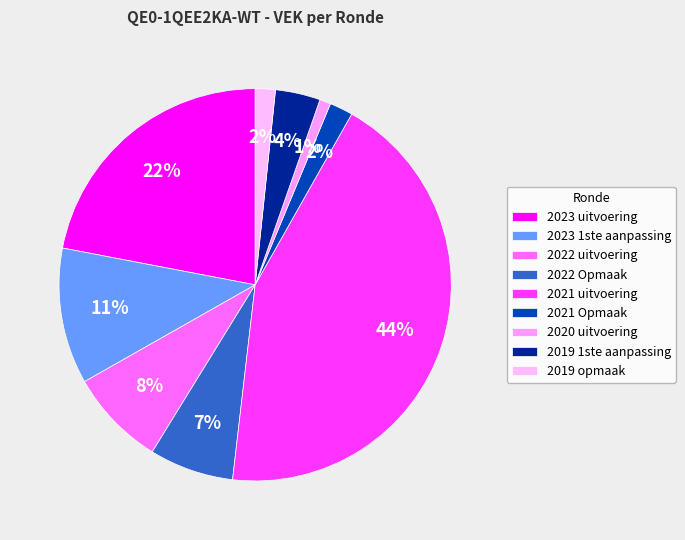

Is there any slice that represents more than half of the pie?

No